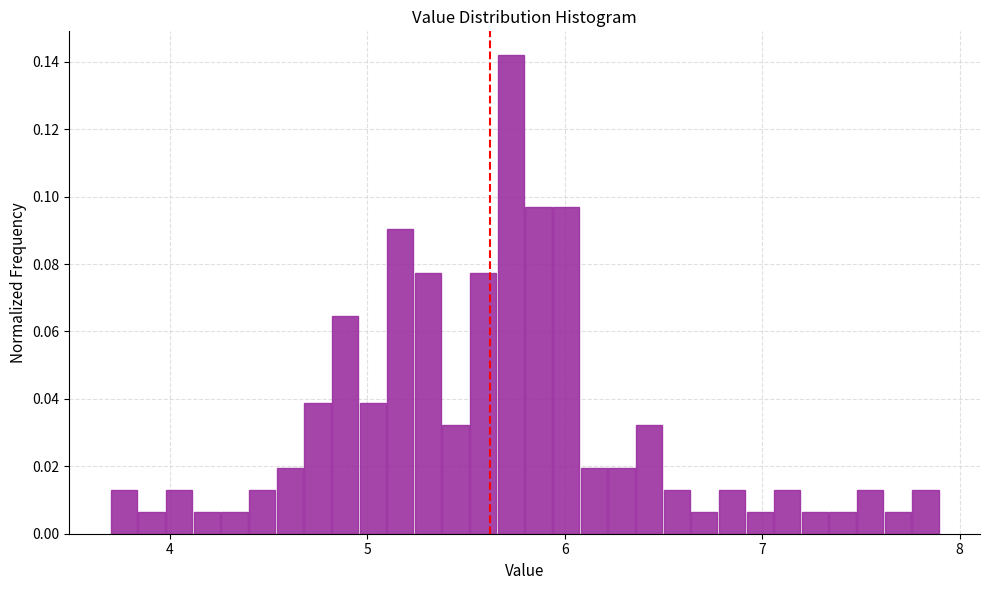

Read against the x-axis, roughly where is the centre of the tallest bar?

5.7